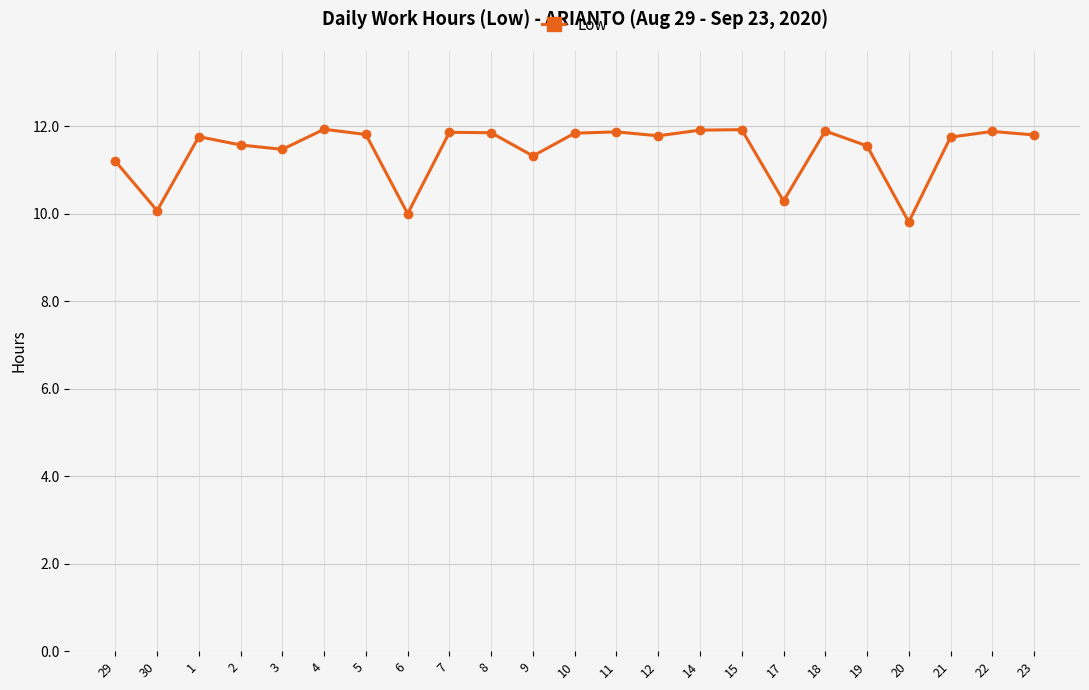

What is the greatest value displayed?

11.9